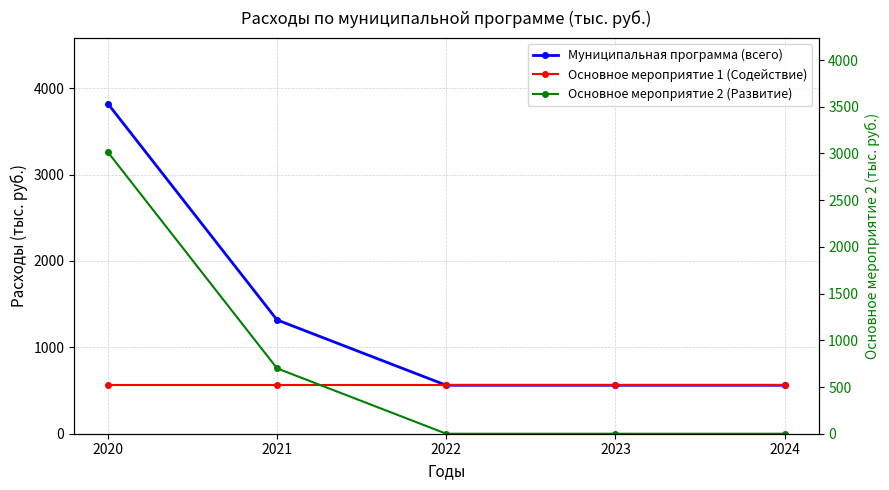

What is the highest value of the Основное мероприятие 2 (Развитие) series?

3261.0